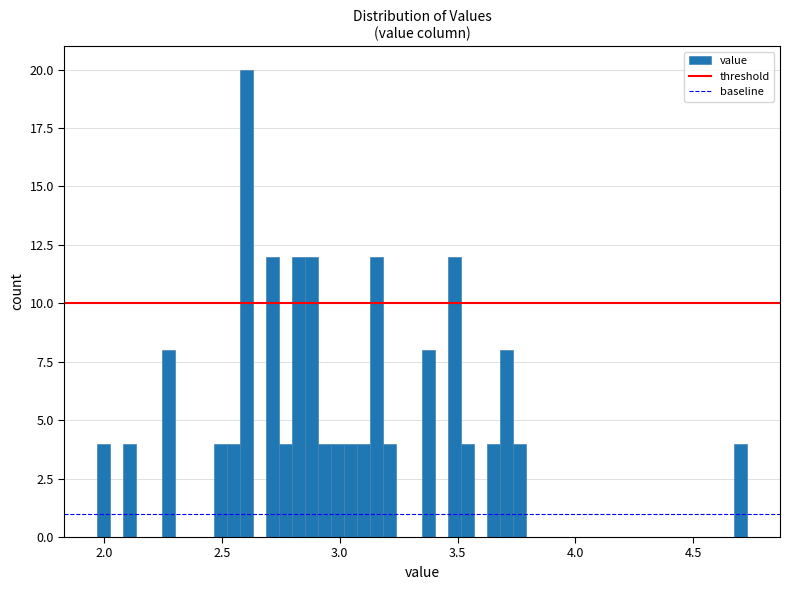

Around what value on the x-axis is the tallest bar? Give the approximate position of its centre, as read against the axis.

2.60